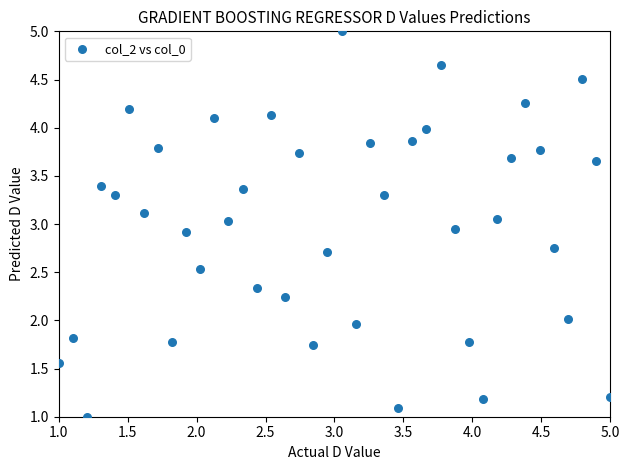

What is the range of Y values (max minus min)?

4.0